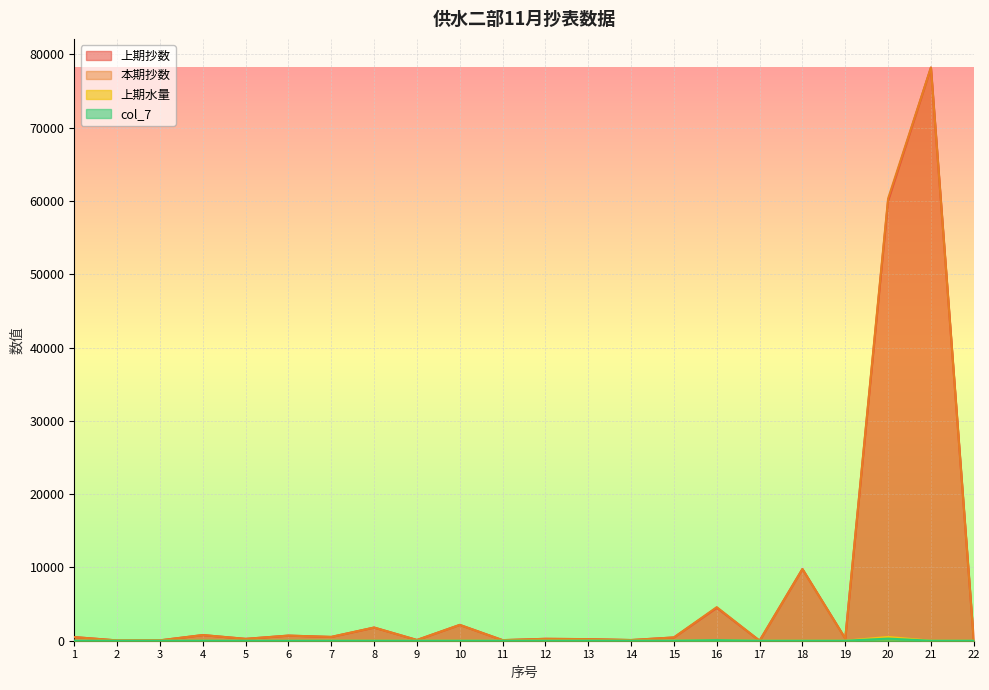

True or false: col_7 and 上期抄数 intersect in this chart.

False